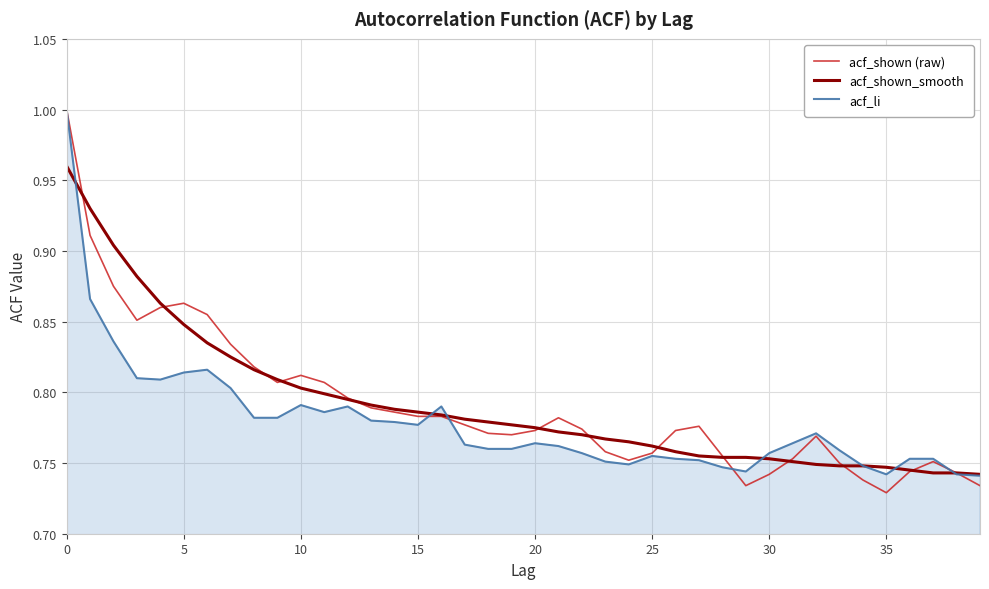

What is the sum of all acf_li values?

31.2